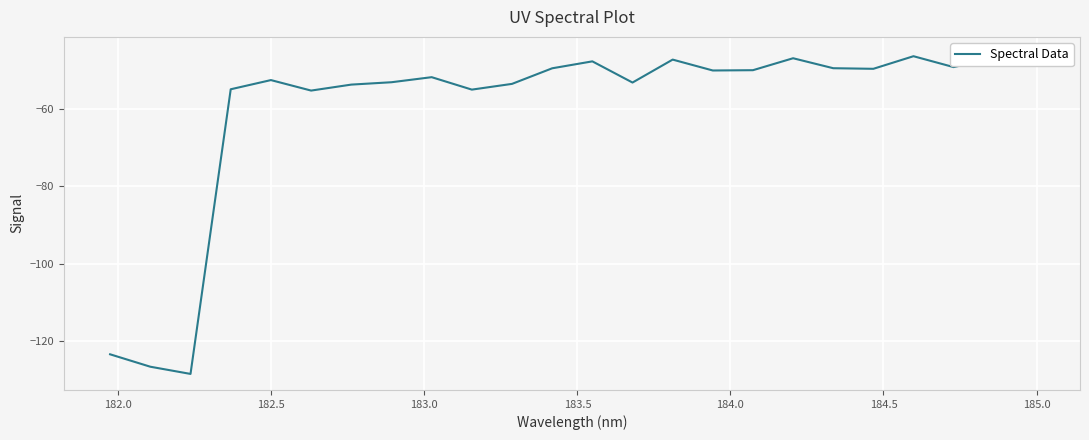

Reading left to right, extract all data points from this chart.

-123.3	-126.5	-128.4	-55.0	-52.6	-55.3	-53.8	-53.2	-51.9	-55.1	-53.6	-49.6	-47.8	-53.3	-47.4	-50.2	-50.1	-47.0	-49.6	-49.7	-46.5	-49.3	-47.0	-45.6